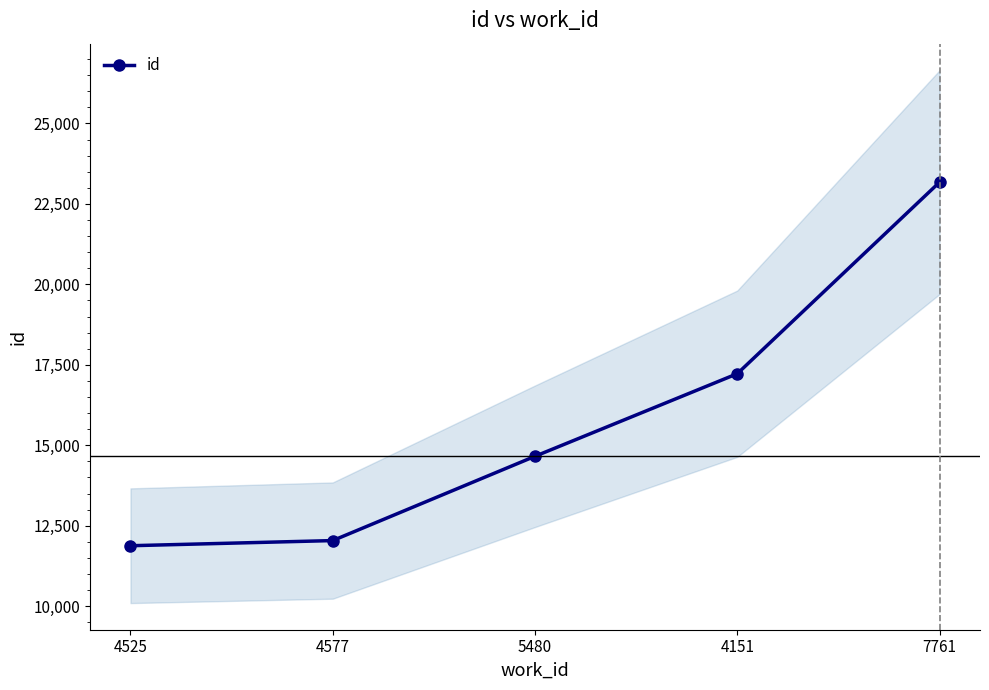

What is the difference between the maximum and minimum values?

11294